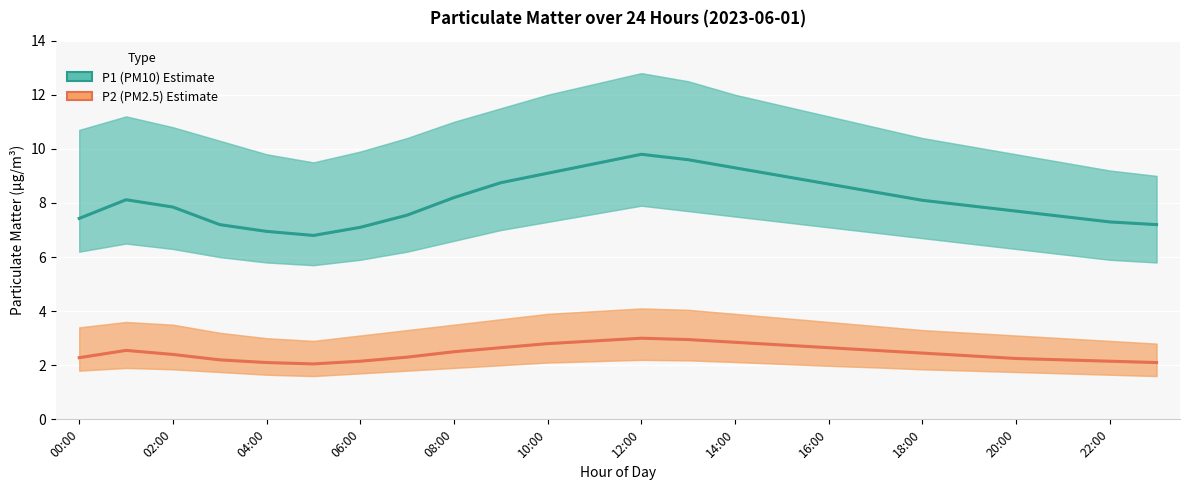

Count the number of data series in this chart.

2